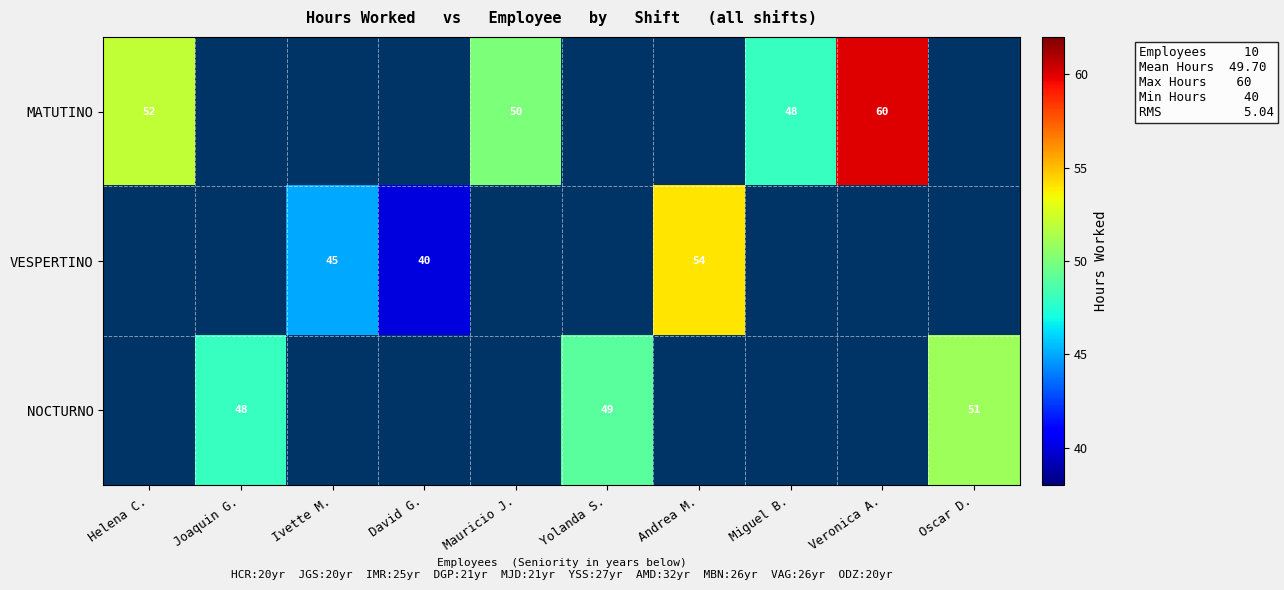

How many categories are shown in the chart?

10